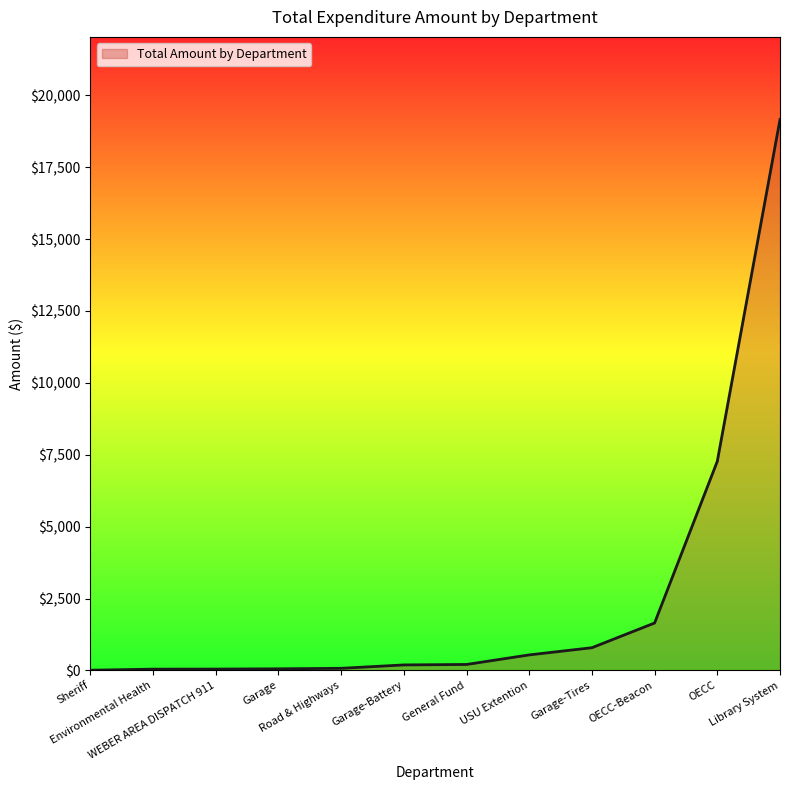

Read the value at General Fund.

207.6